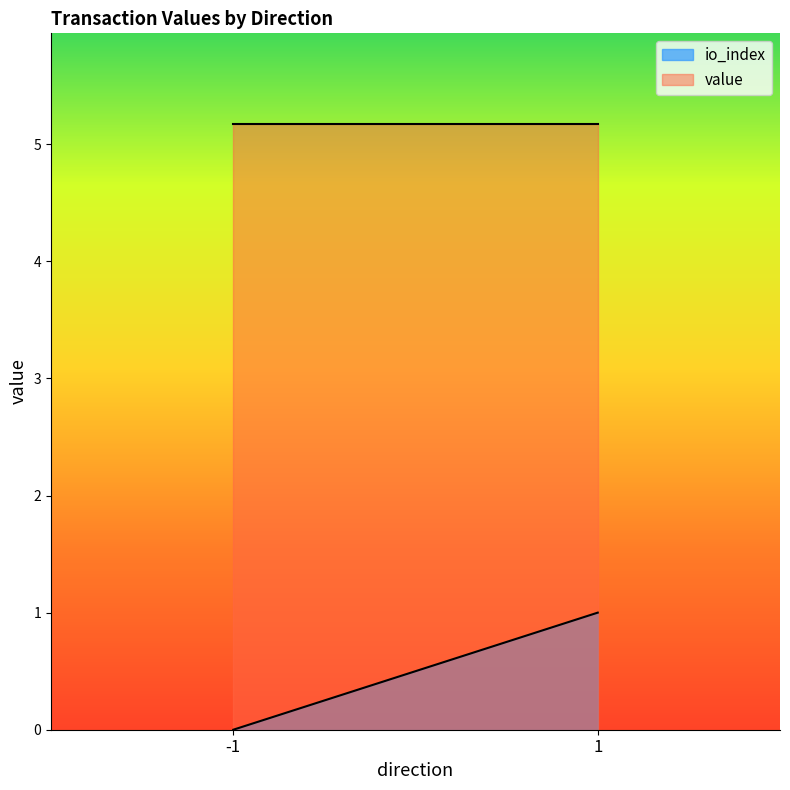

Rank the series by their average value, from highest to lowest.

value, io_index